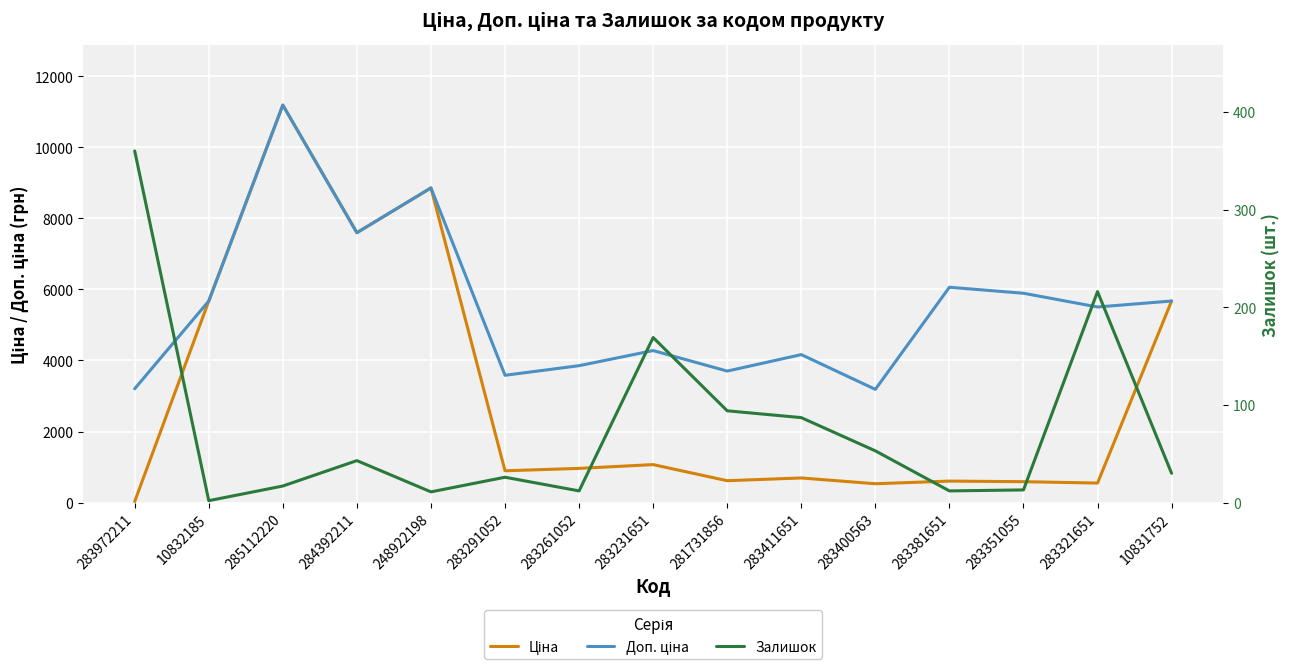

How many interior local peaks does the Доп. ціна series have?

5